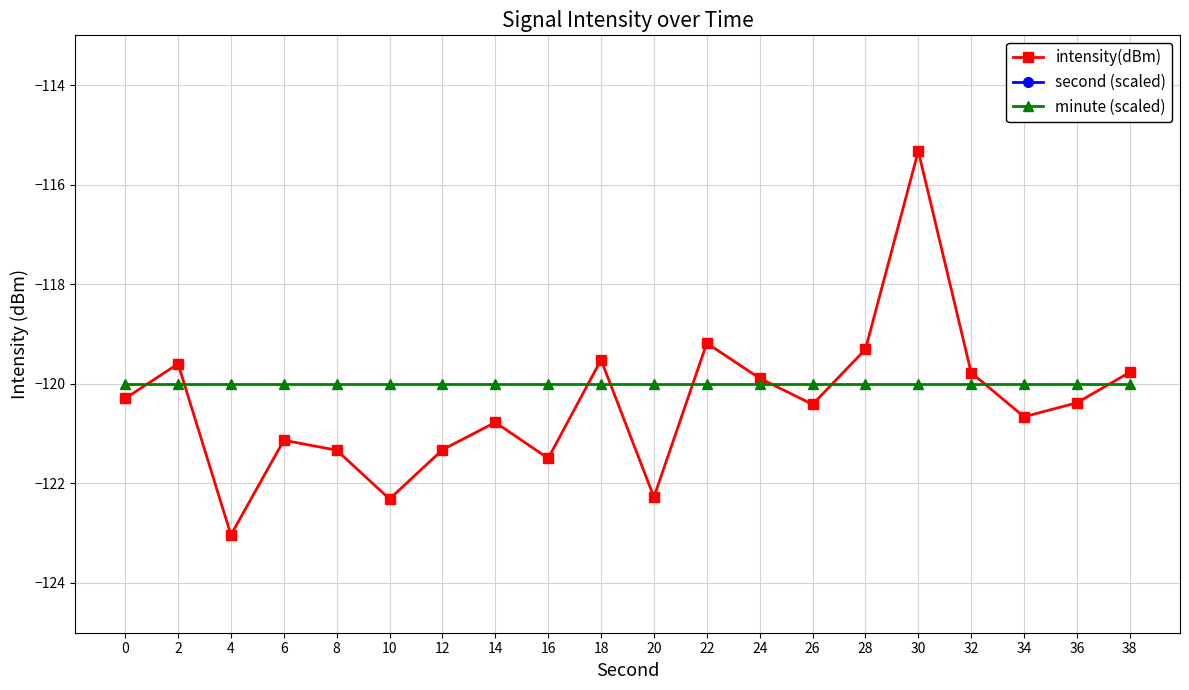

What is the difference between the intensity(dBm) values at 16 and 28?

2.2